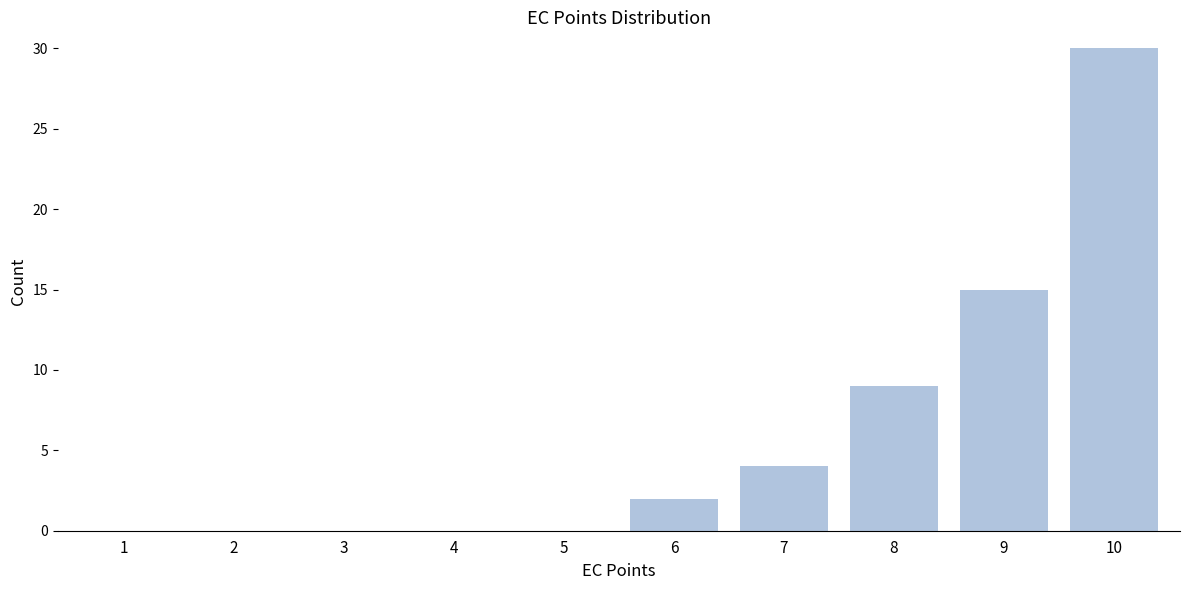

Reading left to right, transcribe all the data shown in this chart.

1=0	2=0	3=0	4=0	5=0	6=2	7=4	8=9	9=15	10=30